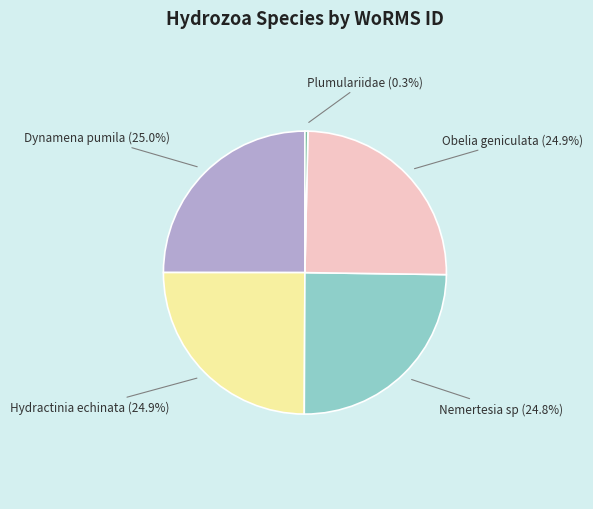

Between Plumulariidae and Dynamena pumila, which is larger?

Dynamena pumila